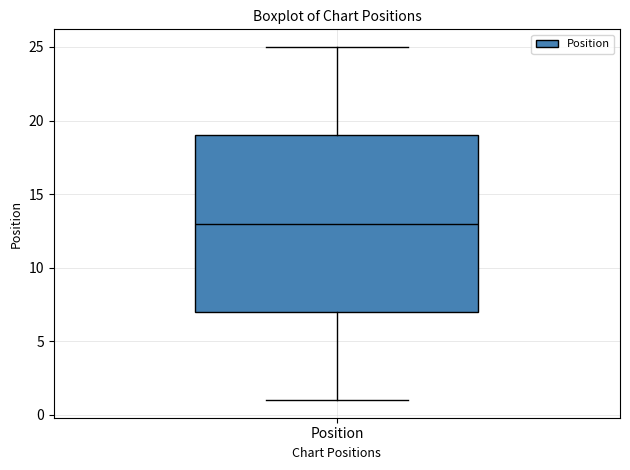

Read this box plot against the y-axis: the position of the median line, the range covered by the box, and the ends of both whiskers. The values are not printed on the chart, so give them approximately, as read against the axis.

median 13, box 7 to 19, whiskers 1 to 25